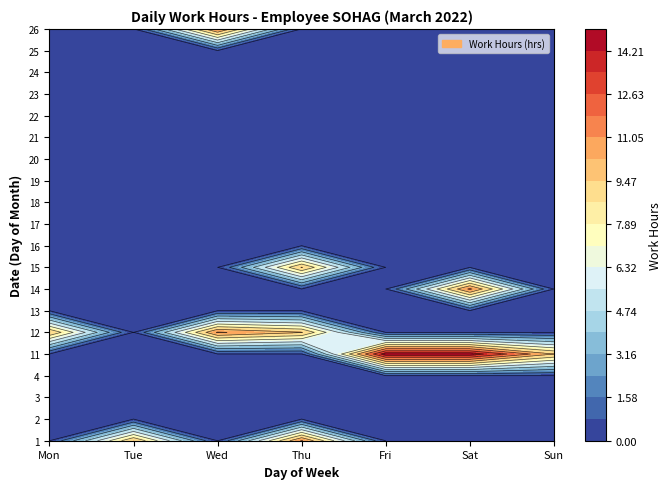

List the labels in order of 19 value, smallest first.

Mon, Tue, Wed, Thu, Fri, Sat, Sun